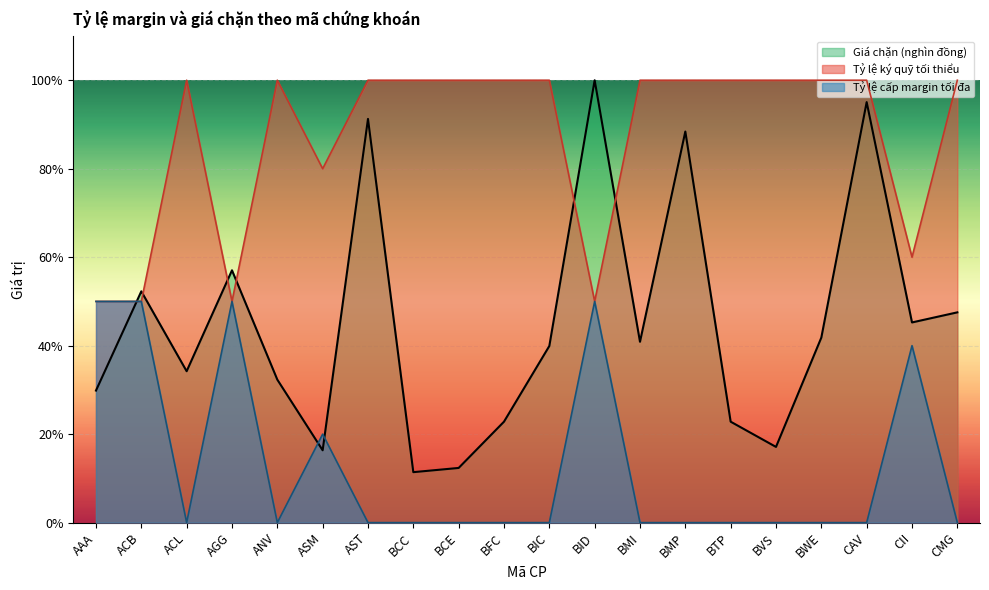

Reading left to right, extract all data points from this chart.

Tỷ lệ ký quỹ tối thiểu: AAA=0.5	ACB=0.5	ACL=0.0	AGG=0.5	ANV=0.0	ASM=0.2	AST=0.0	BCC=0.0	BCE=0.0	BFC=0.0	BIC=0.0	BID=0.5	BMI=0.0	BMP=0.0	BTP=0.0	BVS=0.0	BWE=0.0	CAV=0.0	CII=0.4	CMG=0.0
Tỷ lệ cấp margin tối đa: AAA=0.5	ACB=0.5	ACL=1.0	AGG=0.5	ANV=1.0	ASM=0.8	AST=1.0	BCC=1.0	BCE=1.0	BFC=1.0	BIC=1.0	BID=0.5	BMI=1.0	BMP=1.0	BTP=1.0	BVS=1.0	BWE=1.0	CAV=1.0	CII=0.6	CMG=1.0
Giá chặn (nghìn đồng): AAA=0.3	ACB=0.5	ACL=0.3	AGG=0.6	ANV=0.3	ASM=0.2	AST=0.9	BCC=0.1	BCE=0.1	BFC=0.2	BIC=0.4	BID=1.0	BMI=0.4	BMP=0.9	BTP=0.2	BVS=0.2	BWE=0.4	CAV=1.0	CII=0.5	CMG=0.5